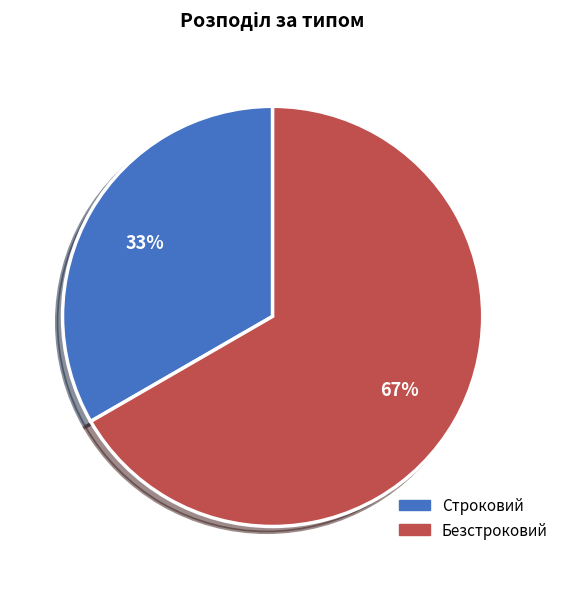

Is it true that Безстроковий is 54% of the pie?

False